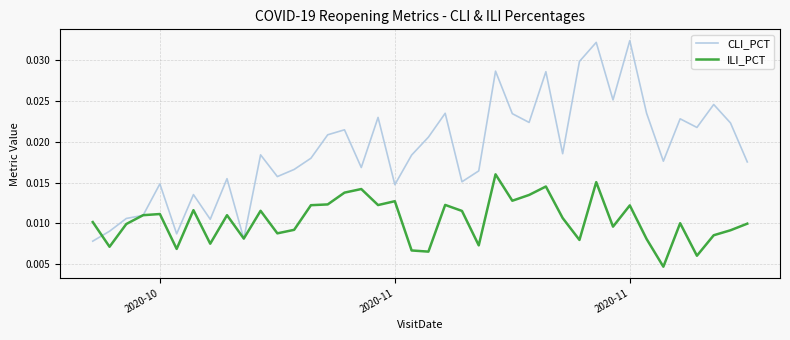

Which series has the widest spread of values?

CLI_PCT